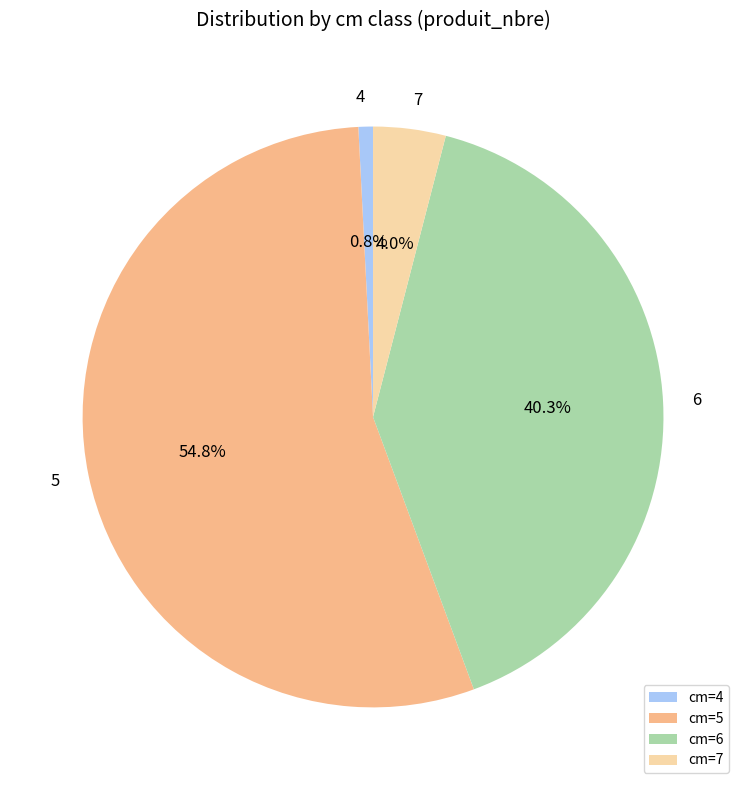

Which category has the biggest portion of the pie?

cm=5